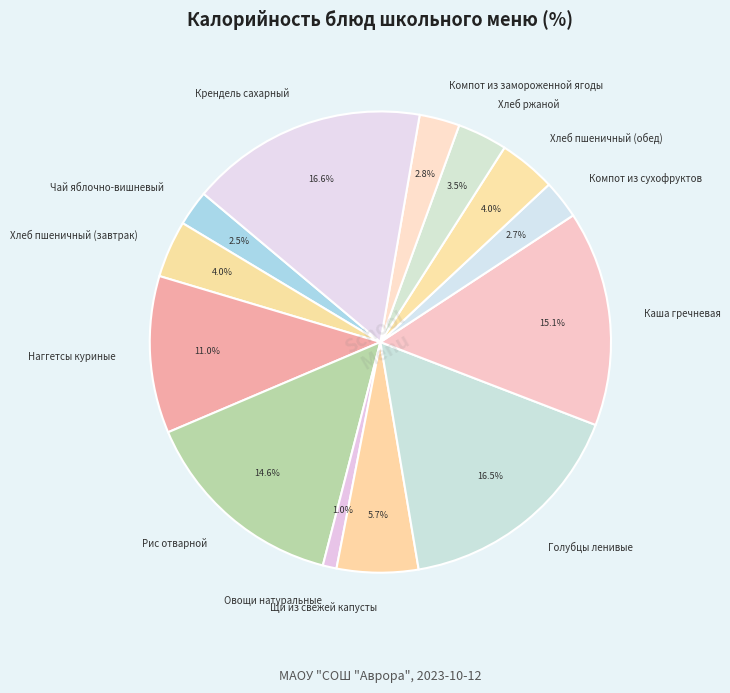

Is Чай яблочно-вишневый the majority of the pie?

No